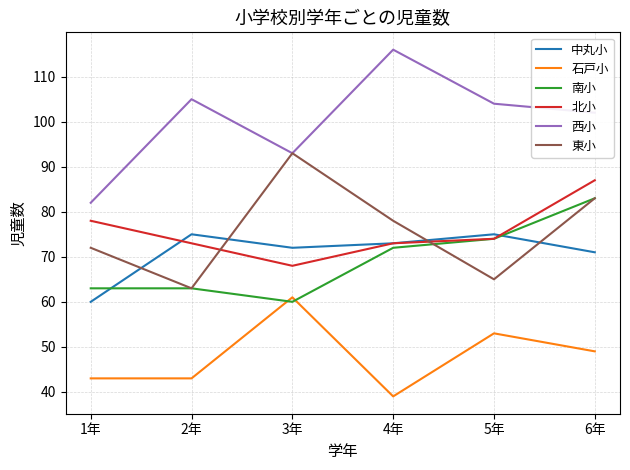

Reading left to right, what are all the values shown in this chart?

中丸小: 1年=60	2年=75	3年=72	4年=73	5年=75	6年=71
石戸小: 1年=43	2年=43	3年=61	4年=39	5年=53	6年=49
南小: 1年=63	2年=63	3年=60	4年=72	5年=74	6年=83
北小: 1年=78	2年=73	3年=68	4年=73	5年=74	6年=87
西小: 1年=82	2年=105	3年=93	4年=116	5年=104	6年=102
東小: 1年=72	2年=63	3年=93	4年=78	5年=65	6年=83